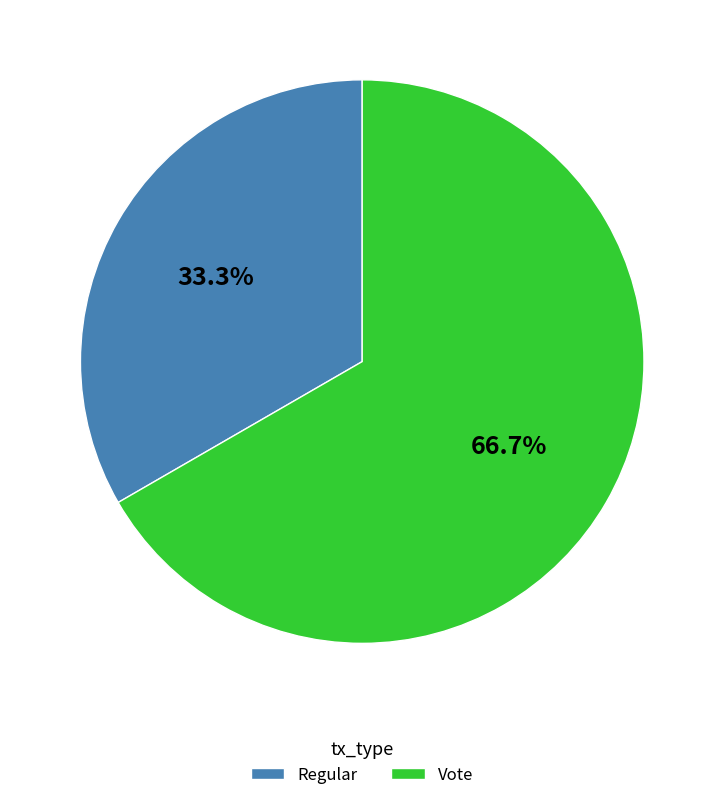

What is the largest slice in the pie chart?

Vote